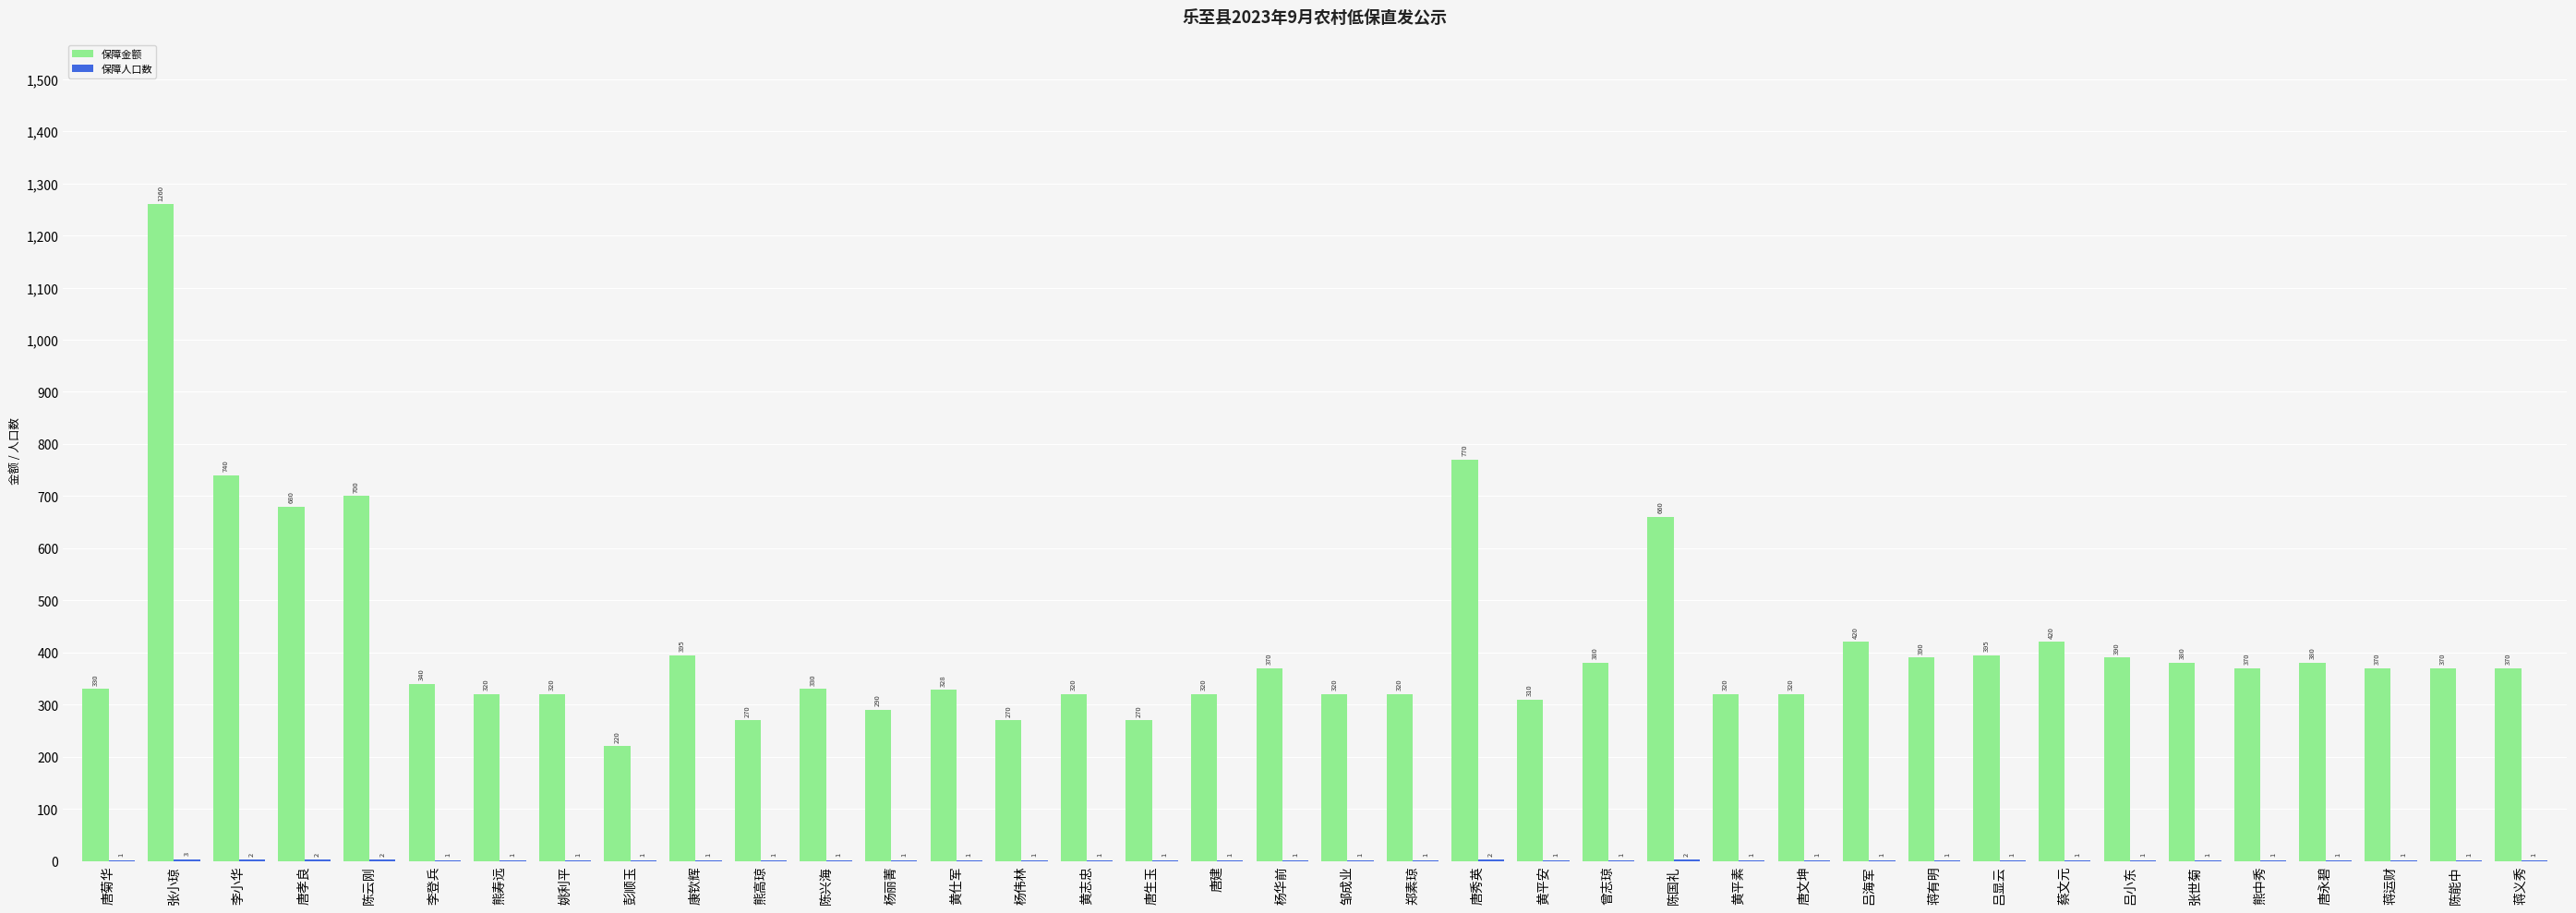

Which series changed the most between 唐菊华 and 唐建?

保障金额